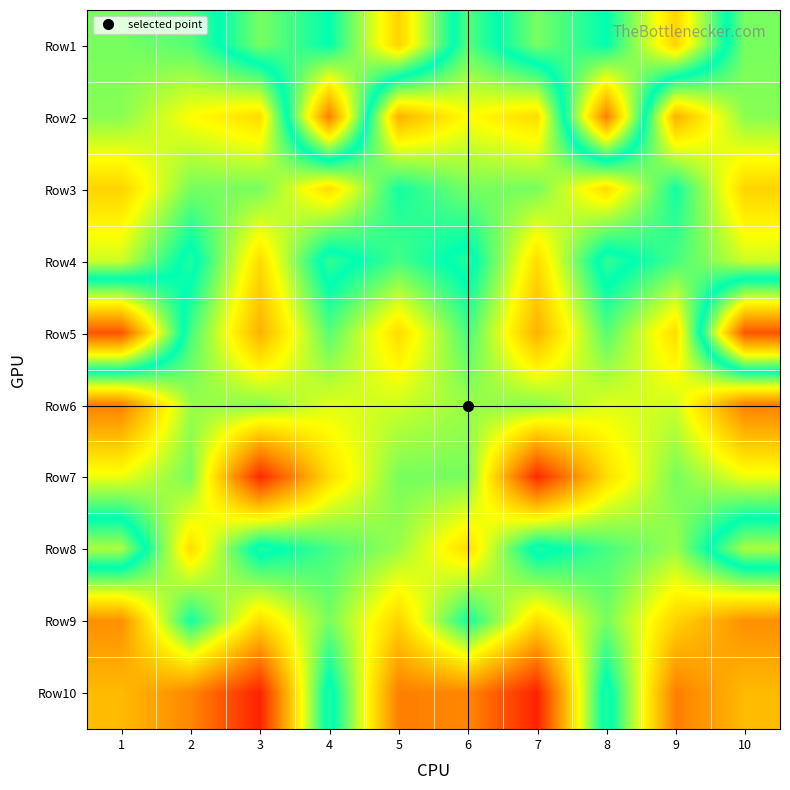

Reading left to right, list all the values displayed in this chart.

Row1: 1=81.8	2=82.0	3=83.2	4=82.5	5=84.5	6=82.0	7=83.2	8=82.5	9=84.5	10=81.8
Row2: 1=81.7	2=81.0	3=80.6	4=85.5	5=80.1	6=81.0	7=80.6	8=85.5	9=80.1	10=81.7
Row3: 1=80.5	2=81.8	3=81.8	4=80.6	5=82.4	6=81.8	7=81.8	8=80.6	9=82.4	10=80.5
Row4: 1=81.3	2=82.7	3=80.6	4=82.8	5=82.1	6=82.7	7=80.6	8=82.8	9=82.1	10=81.3
Row5: 1=86.0	2=82.1	3=80.1	4=82.0	5=80.6	6=82.1	7=80.1	8=82.0	9=80.6	10=86.0
Row6: 1=79.5	2=81.6	3=81.7	4=81.2	5=81.3	6=81.6	7=81.7	8=81.2	9=81.3	10=79.5
Row7: 1=81.1	2=81.8	3=78.5	4=80.6	5=81.8	6=81.8	7=78.5	8=80.6	9=81.8	10=81.1
Row8: 1=83.5	2=80.6	3=82.7	4=82.1	5=81.6	6=80.6	7=82.7	8=82.1	9=81.6	10=83.5
Row9: 1=79.7	2=82.4	3=80.6	4=81.8	5=80.5	6=82.4	7=80.6	8=81.8	9=80.5	10=79.7
Row10: 1=80.2	2=79.6	3=78.4	4=82.7	5=79.5	6=79.6	7=78.4	8=82.7	9=79.5	10=80.2